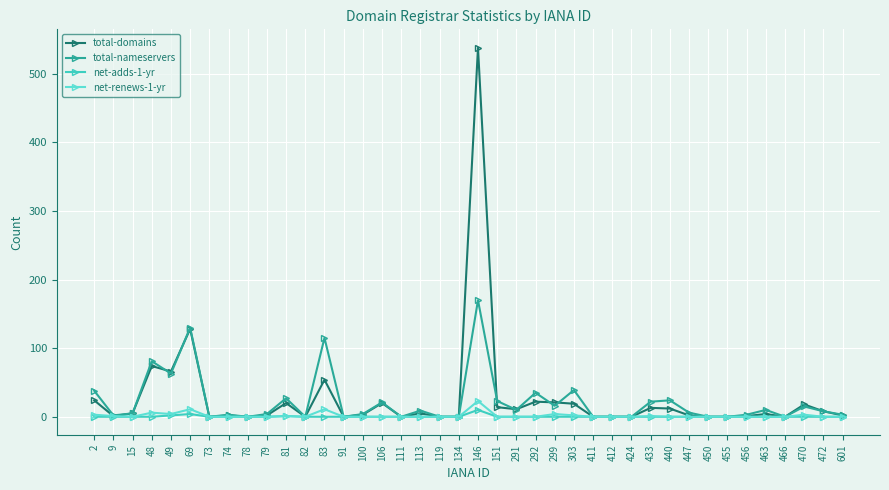

What is the sum of the net-renews-1-yr values at 146 and 463?

23